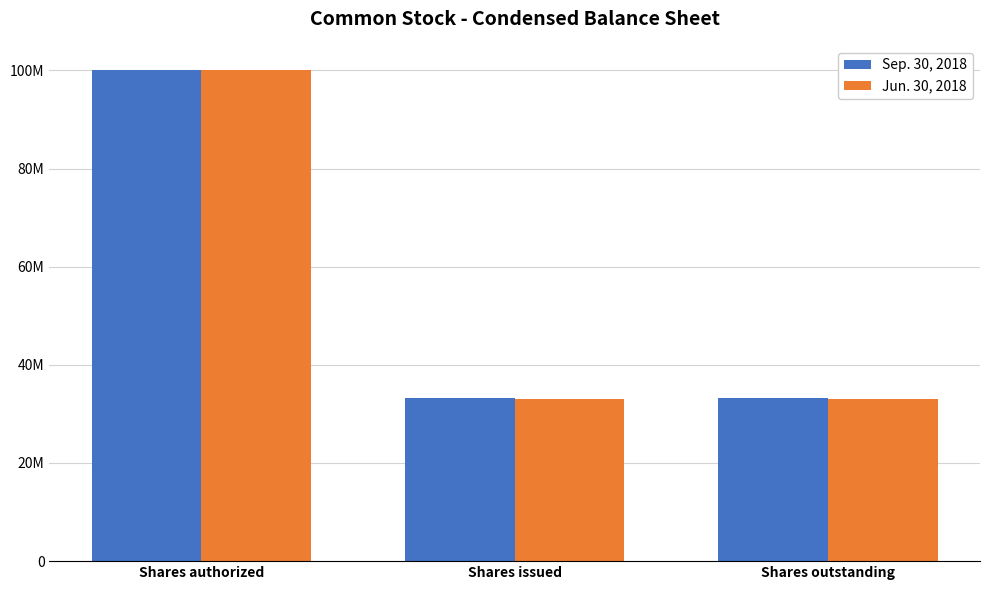

True or false: Sep. 30, 2018 has a value of 33157852 at Shares issued.

True